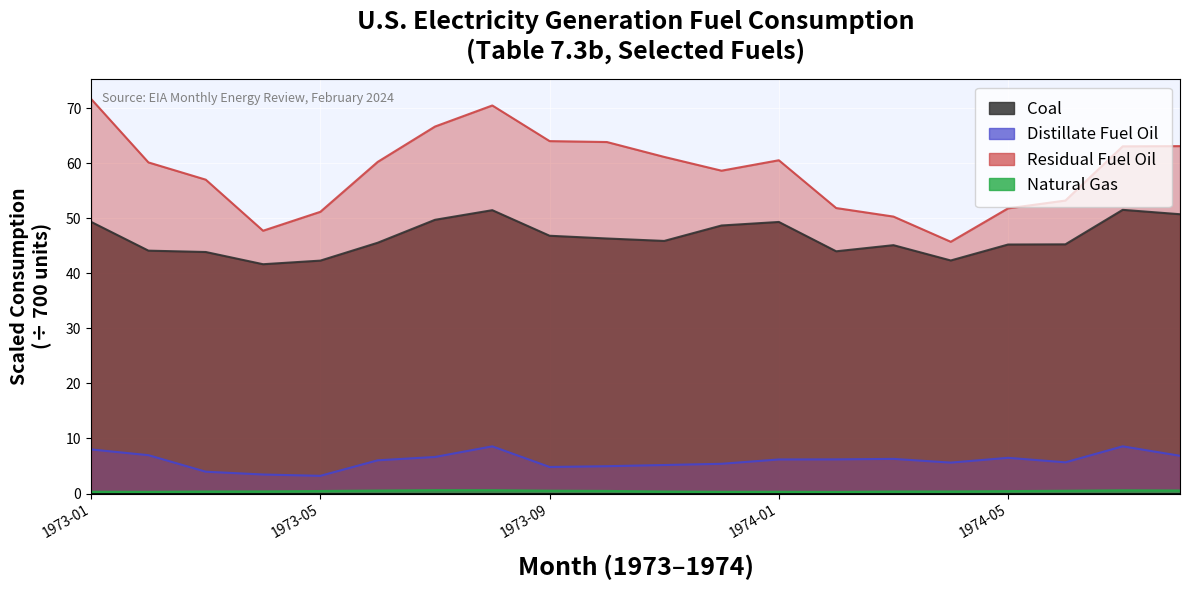

What is the sum of the Residual Fuel Oil values at 1973-09 and 1974-02?

115.9